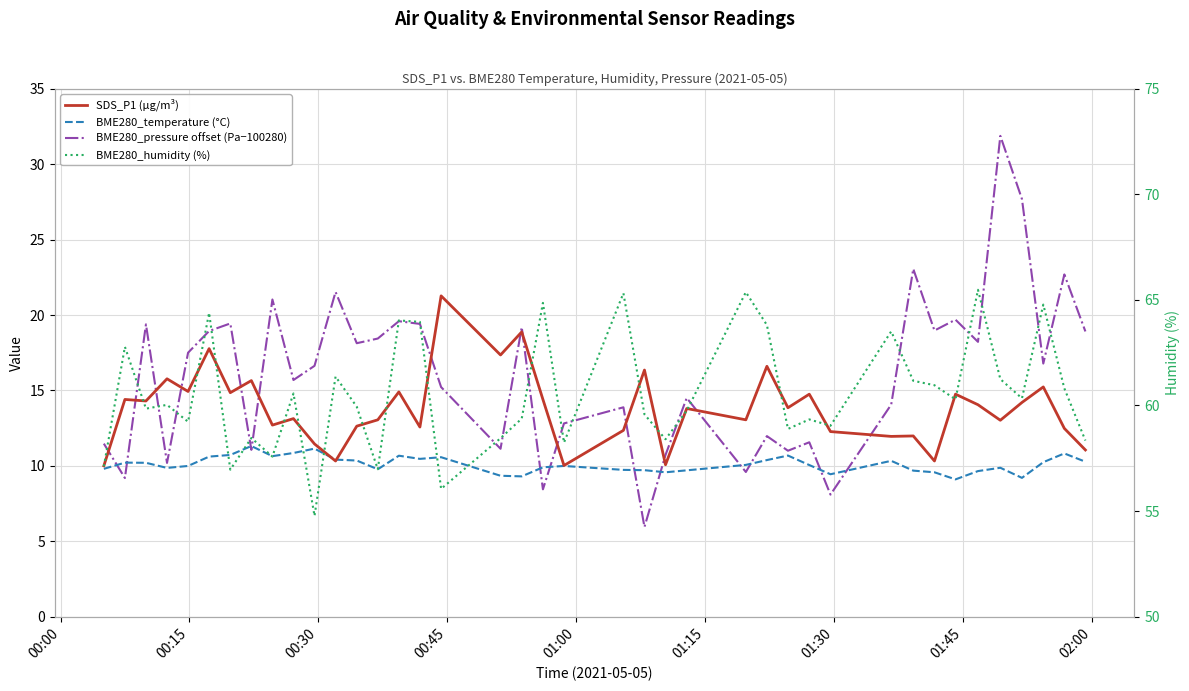

What are all the series names shown in the legend?

SDS_P1 (µg/m³), BME280_temperature (°C), BME280_pressure offset (Pa−100280), BME280_humidity (%)